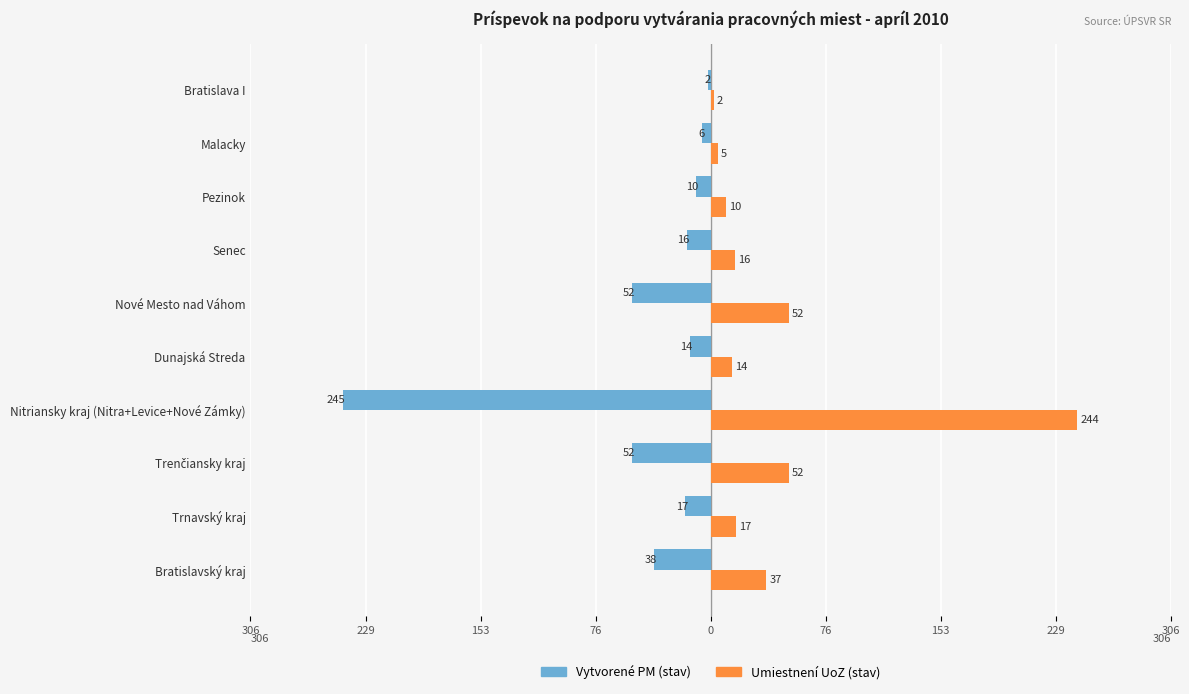

Rank the series by their average value, from lowest to highest.

Vytvorené PM (stav), Umiestnení UoZ (stav)